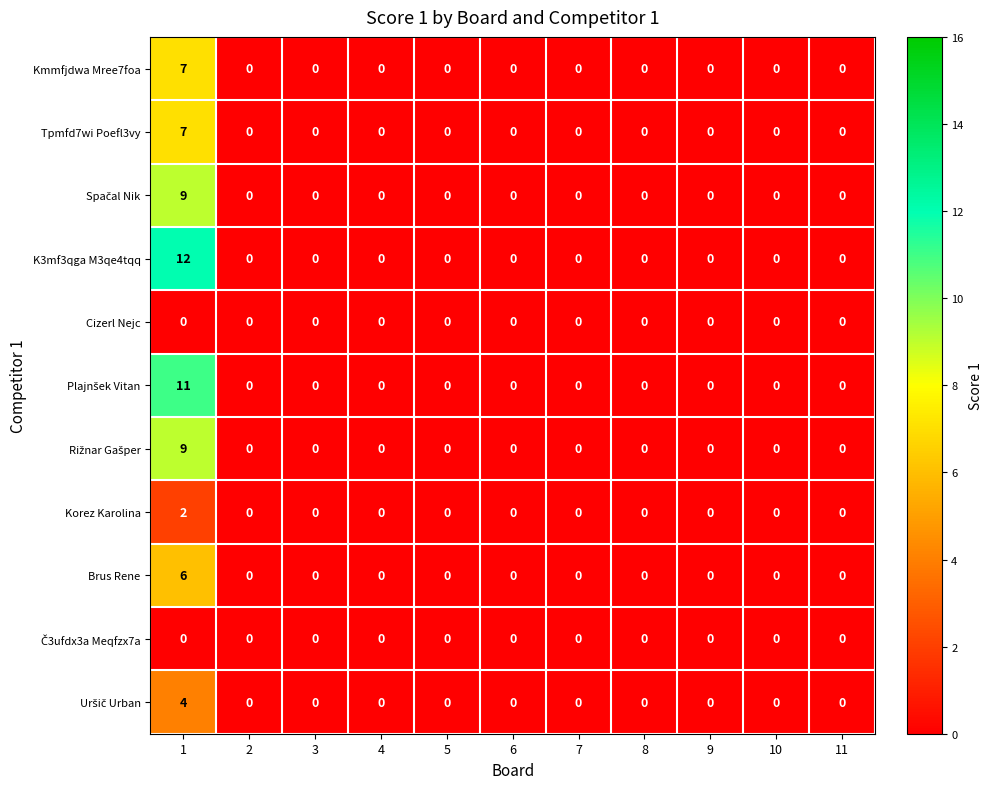

What is the greatest value displayed?

12